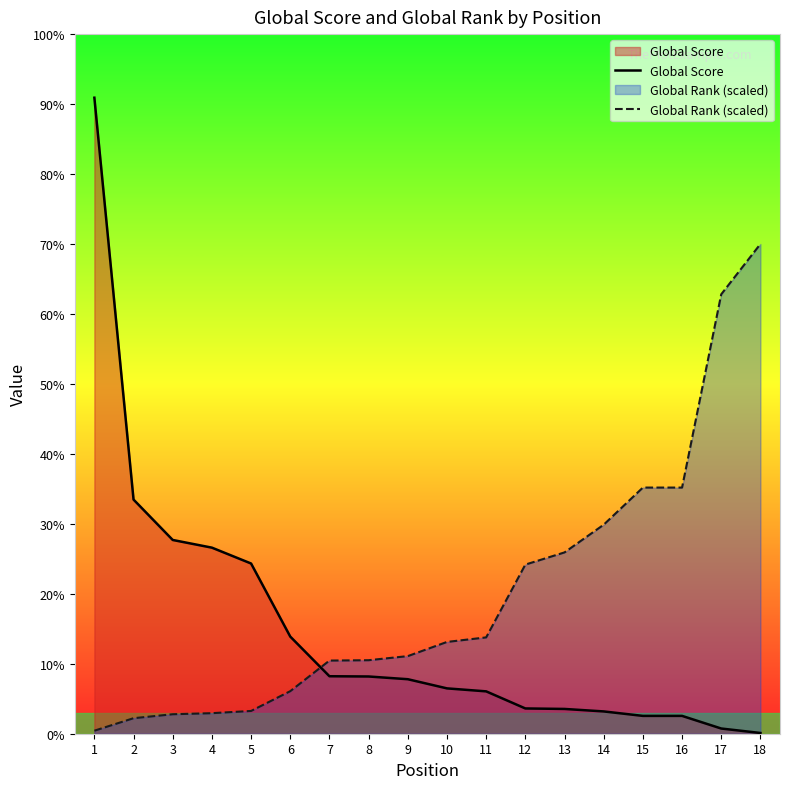

Does the chart have visible grid lines?

No